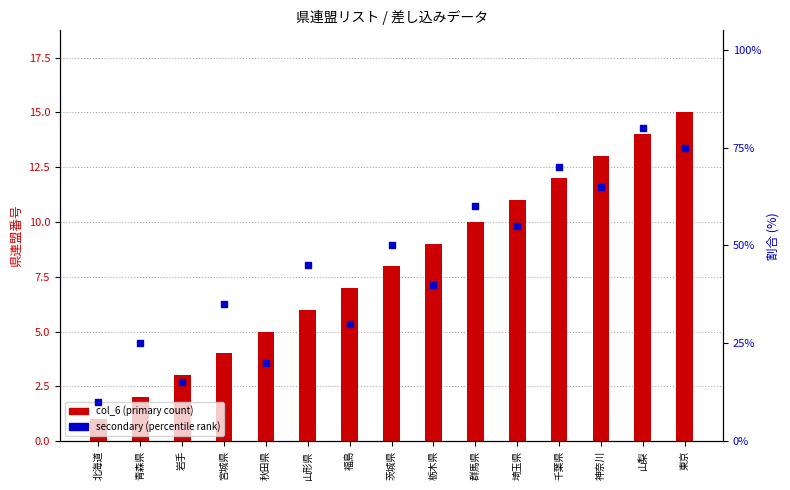

At which category is the sum across all series the highest?

山梨